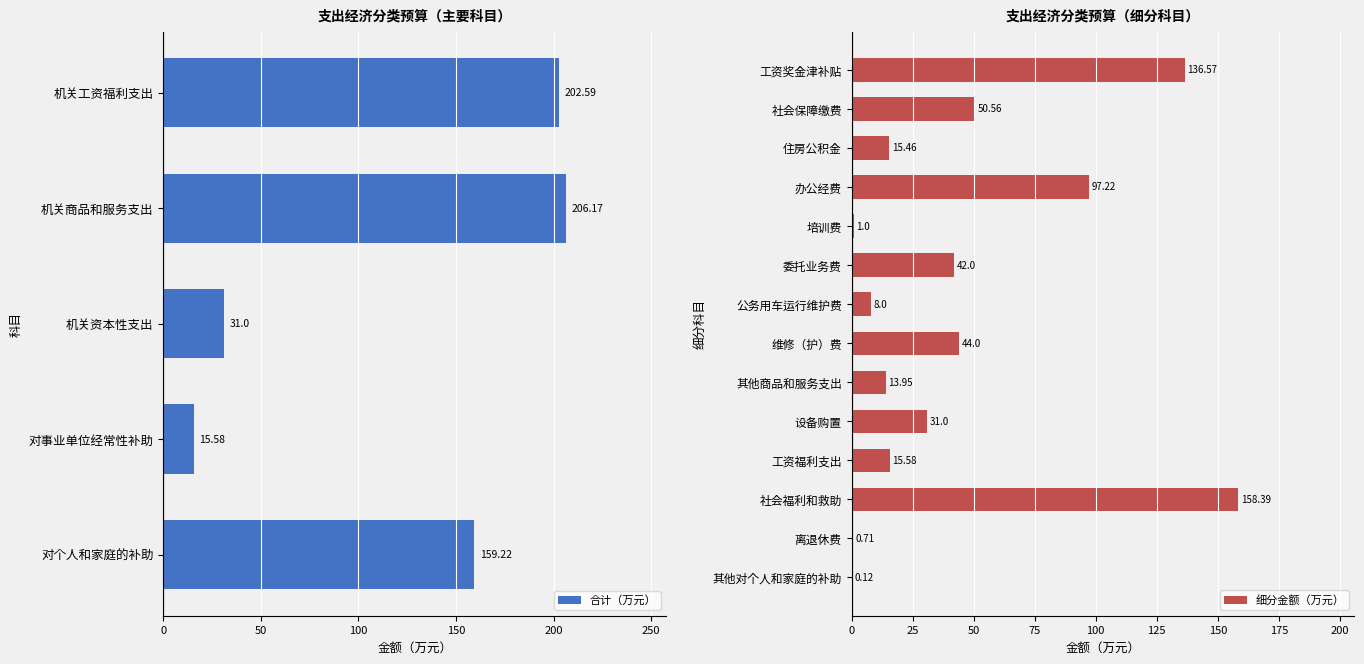

How many values exceed 159?

3